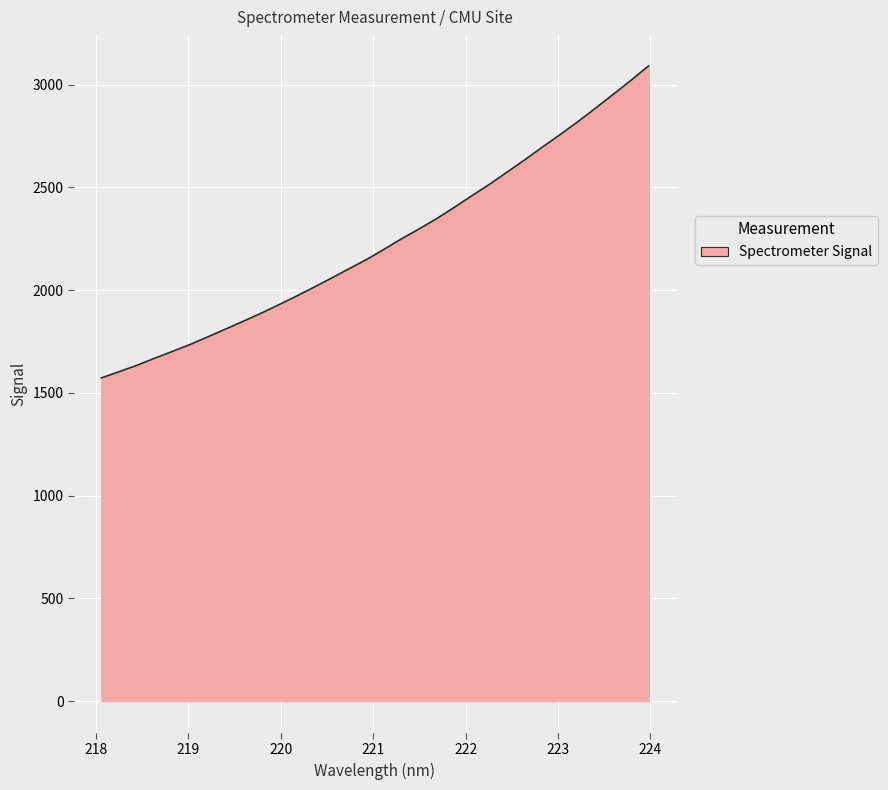

What is the smallest value displayed?

1572.6